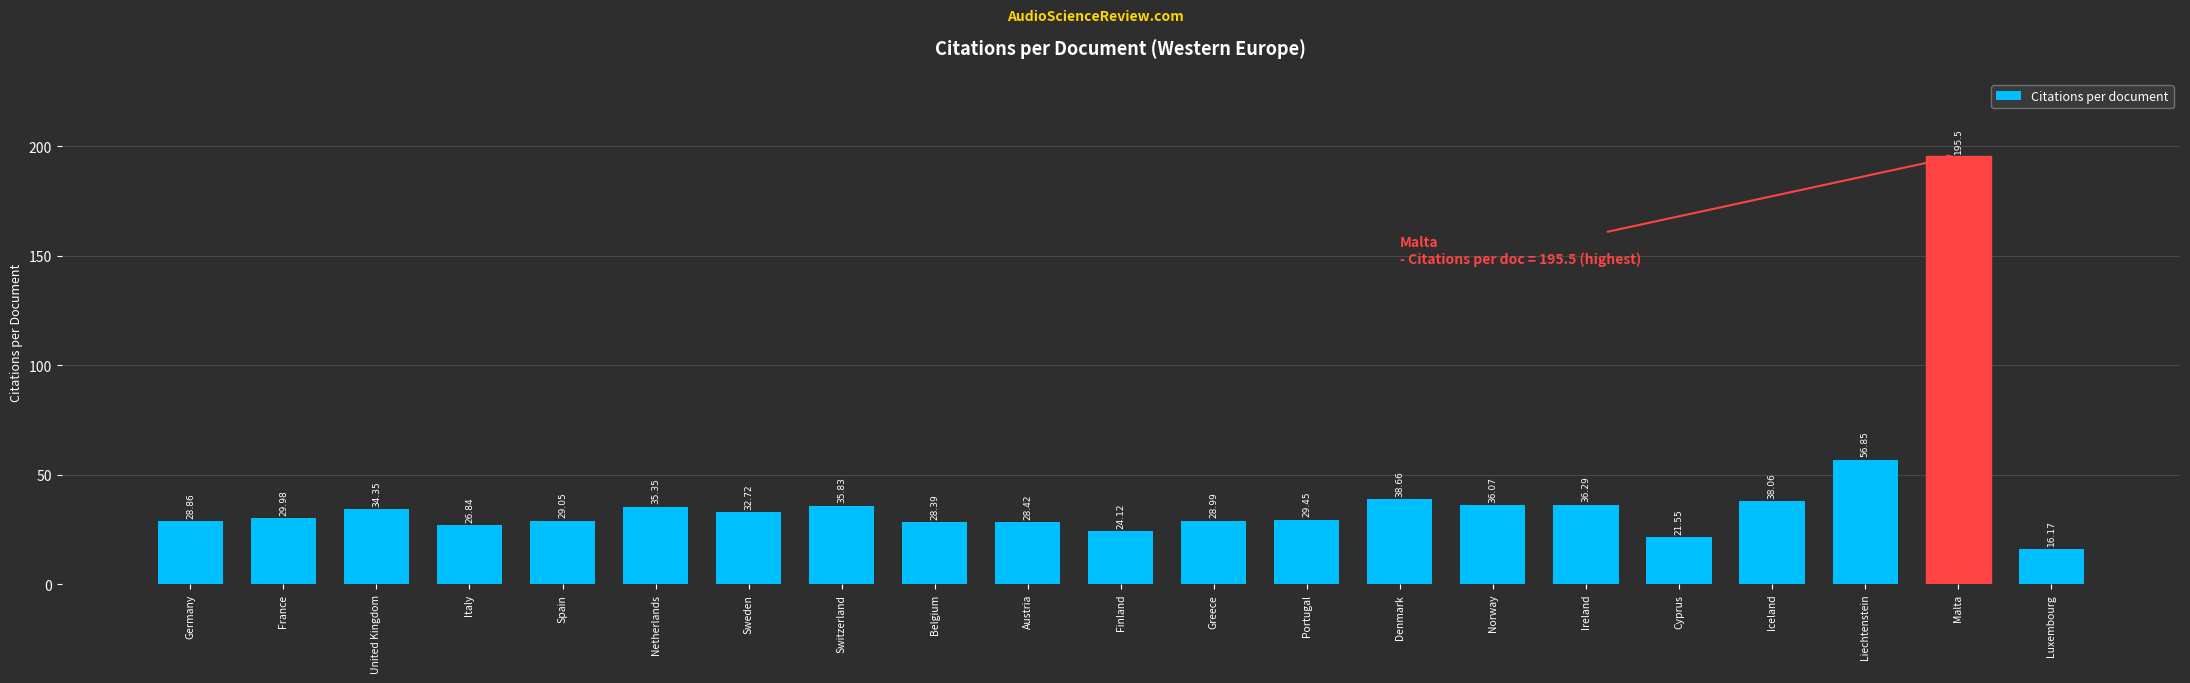

What is the smallest value displayed?

16.2